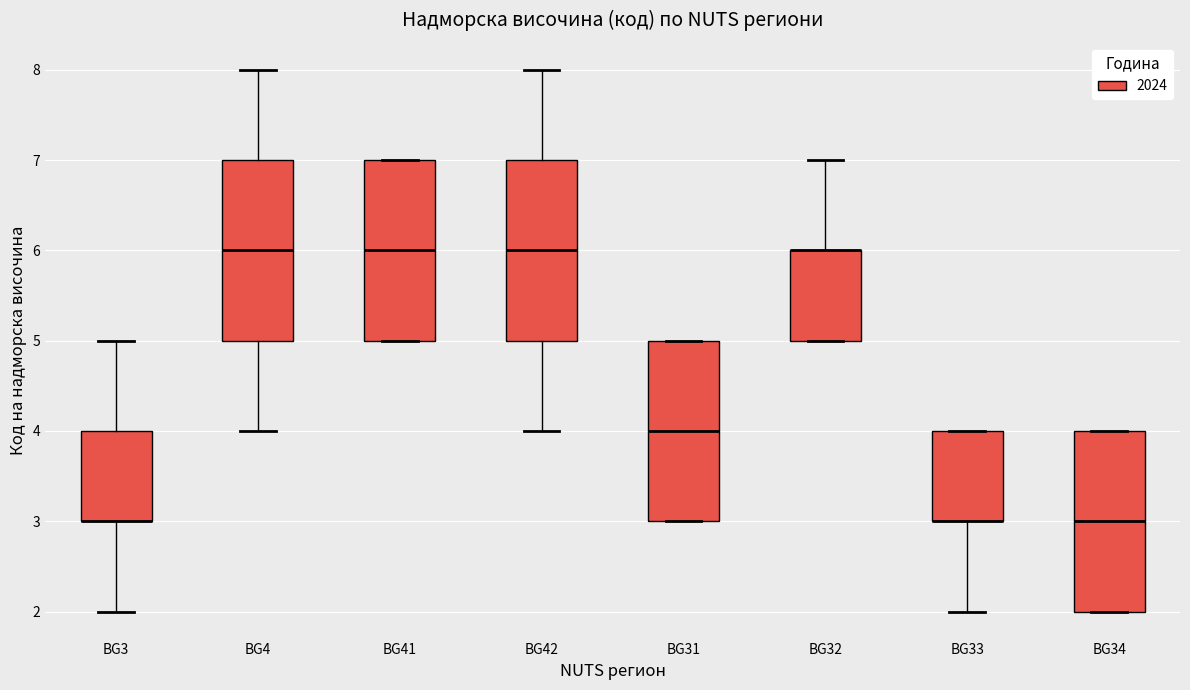

Where does the median line of the box for BG42 sit on the y-axis? The values are not printed on the chart, so give them approximately, as read against the axis.

6